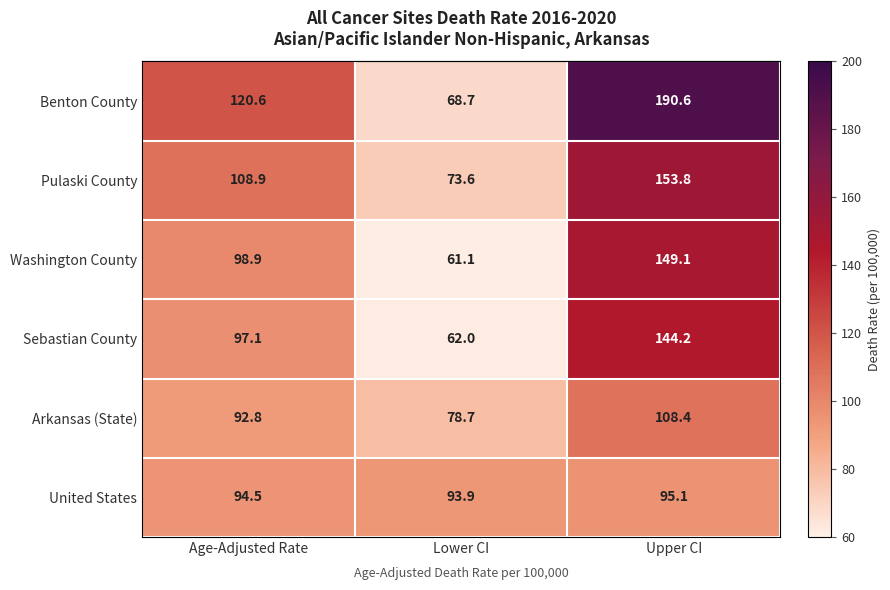

Reading left to right, extract all data points from this chart.

Benton County: Age-Adjusted Rate=120.6	Lower CI=68.7	Upper CI=190.6
Pulaski County: Age-Adjusted Rate=108.9	Lower CI=73.6	Upper CI=153.8
Washington County: Age-Adjusted Rate=98.9	Lower CI=61.1	Upper CI=149.1
Sebastian County: Age-Adjusted Rate=97.1	Lower CI=62.0	Upper CI=144.2
Arkansas (State): Age-Adjusted Rate=92.8	Lower CI=78.7	Upper CI=108.4
United States: Age-Adjusted Rate=94.5	Lower CI=93.9	Upper CI=95.1